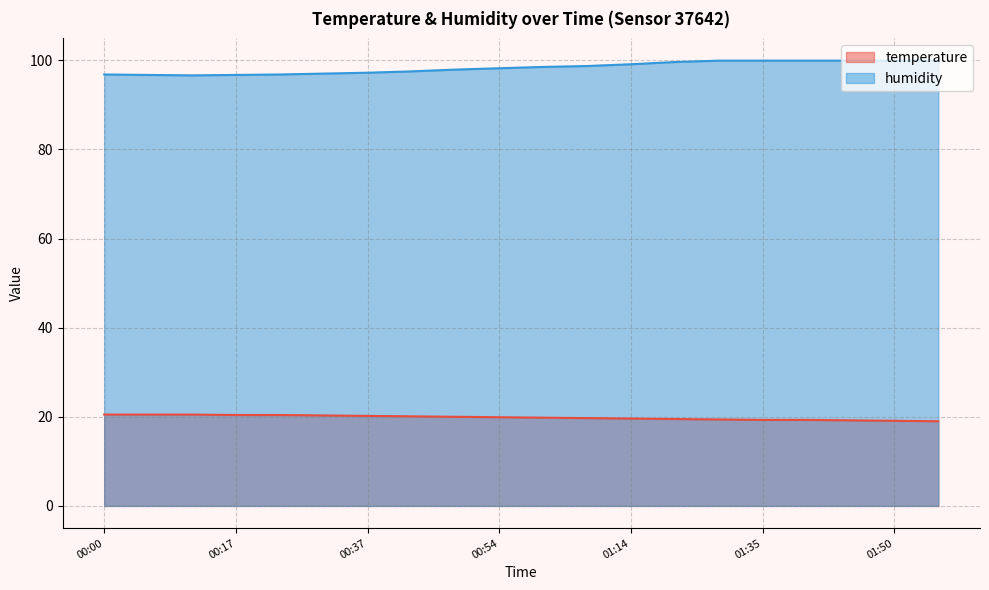

What are all the series names shown in the legend?

temperature, humidity